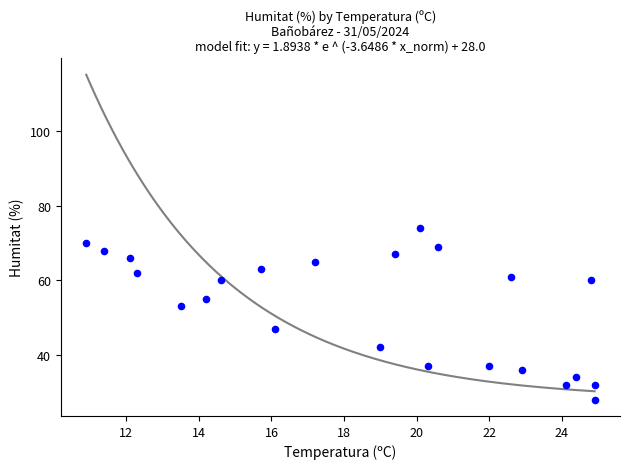

What is the range of Y values (max minus min)?

46